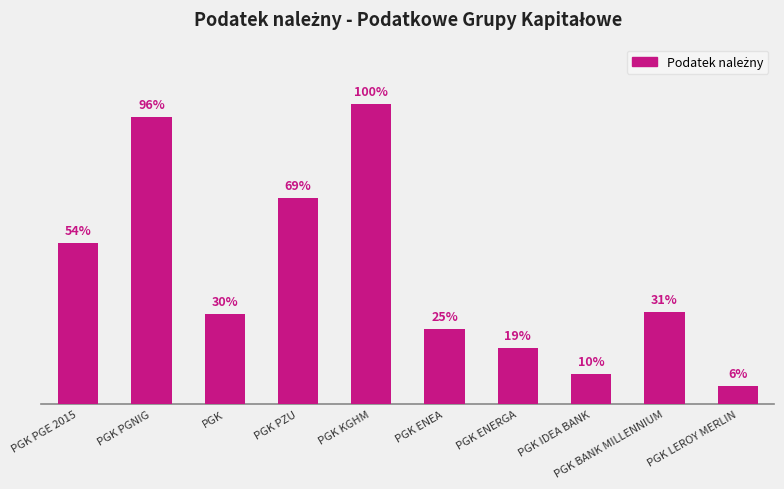

Reading left to right, extract all data points from this chart.

PGK PGE 2015=394801084	PGK PGNIG=703932378	PGK=221105464	PGK PZU=506618450	PGK KGHM=736240568	PGK ENEA=183946970	PGK ENERGA=137997789	PGK IDEA BANK=74349527	PGK BANK MILLENNIUM=226512275	PGK LEROY MERLIN=44708856